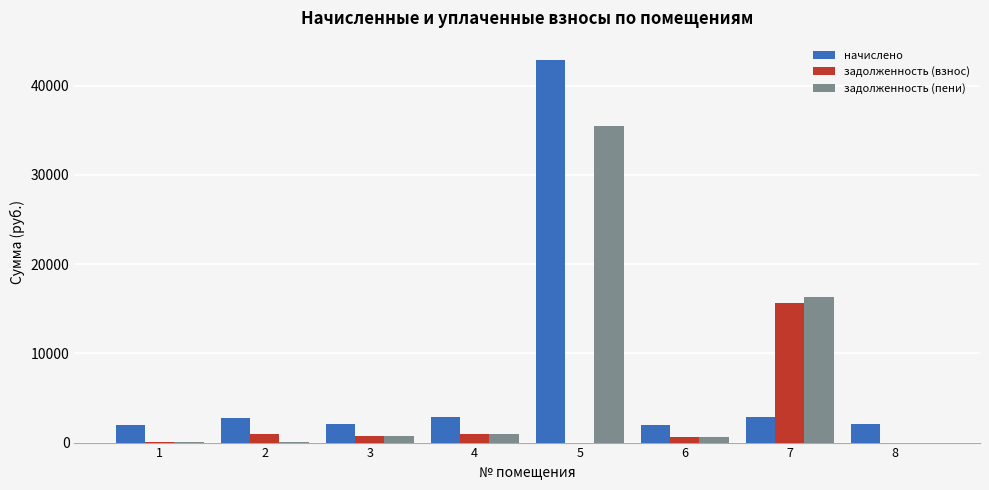

What is the average value of the начислено series?

7436.9